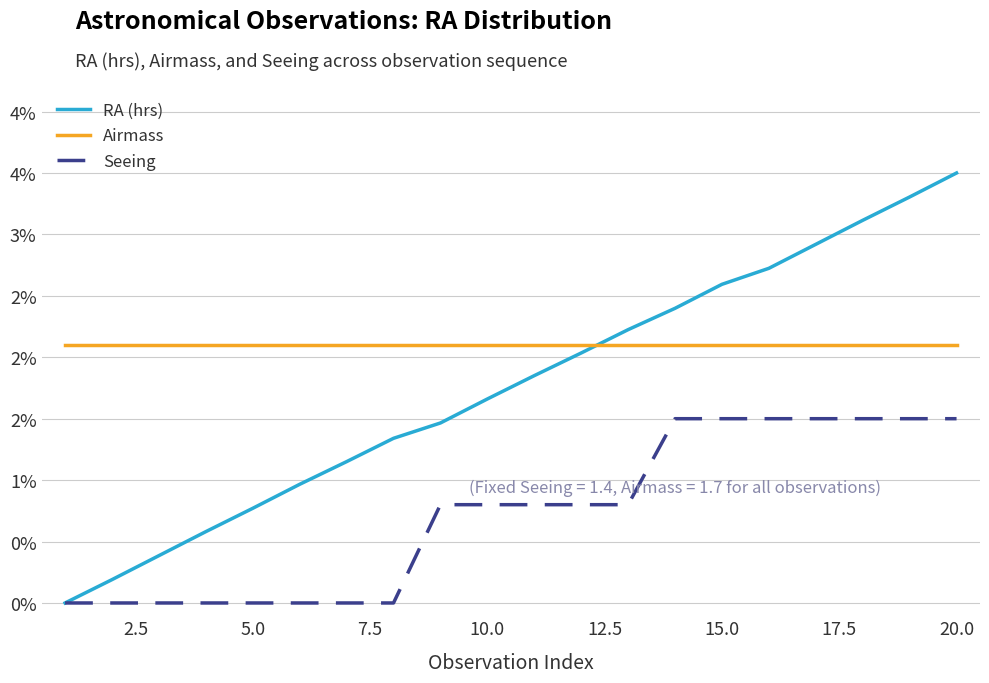

Does the chart have visible grid lines?

Yes